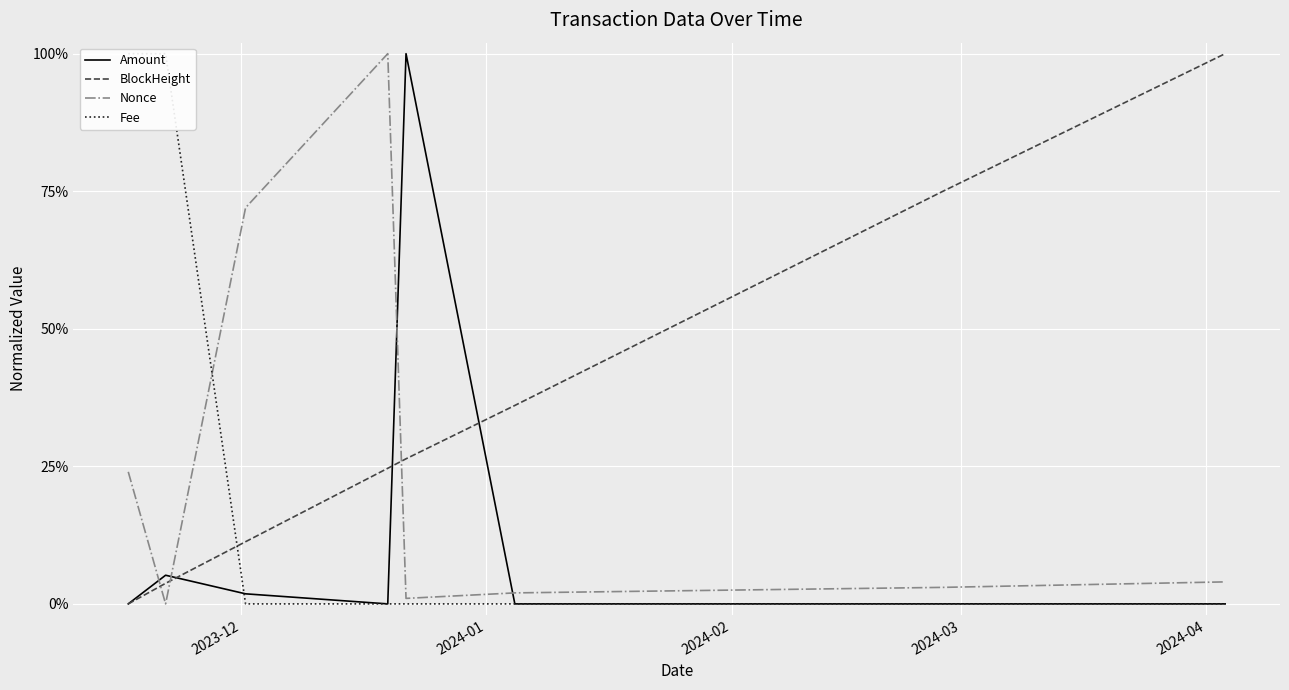

What is the highest value of the BlockHeight series?

1.0